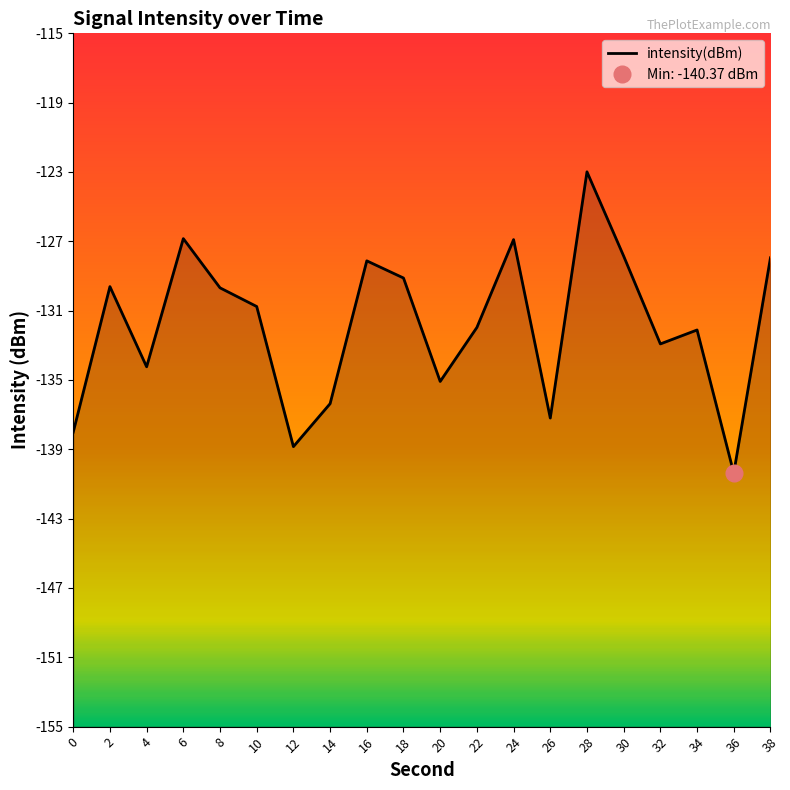

True or false: the data shows -126.9 at 24.

True